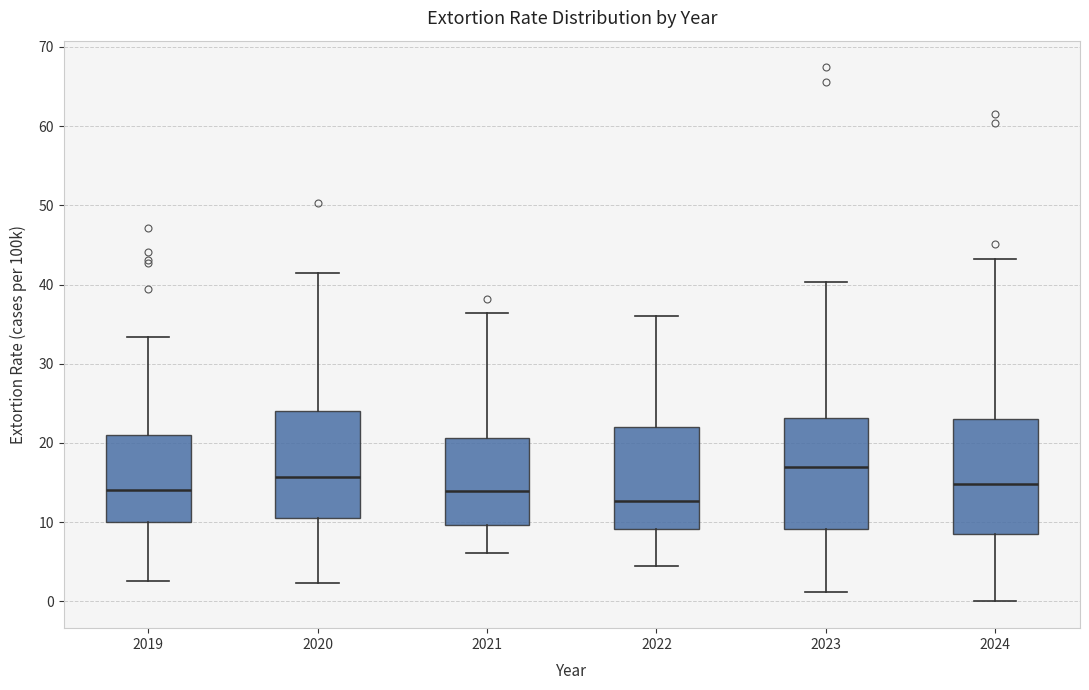

Reading left to right, transcribe this box plot: for each box, give where its median line is, the range the box spans, and where its two whiskers end, as read against the y-axis. The values are not printed on the chart, so give them approximately, as read against the axis.

2019: median 14, box 10 to 21, whiskers 3 to 33
2020: median 16, box 11 to 24, whiskers 2 to 41
2021: median 14, box 10 to 21, whiskers 6 to 36
2022: median 13, box 9 to 22, whiskers 5 to 36
2023: median 17, box 9 to 23, whiskers 1 to 40
2024: median 15, box 9 to 23, whiskers 0 to 43